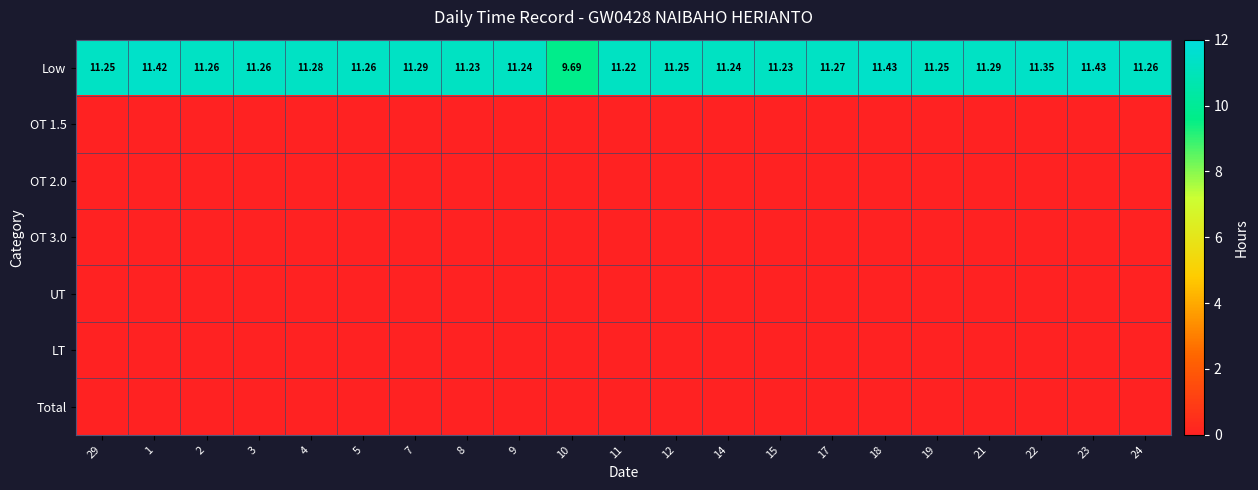

Which series has the largest total across all categories?

Low